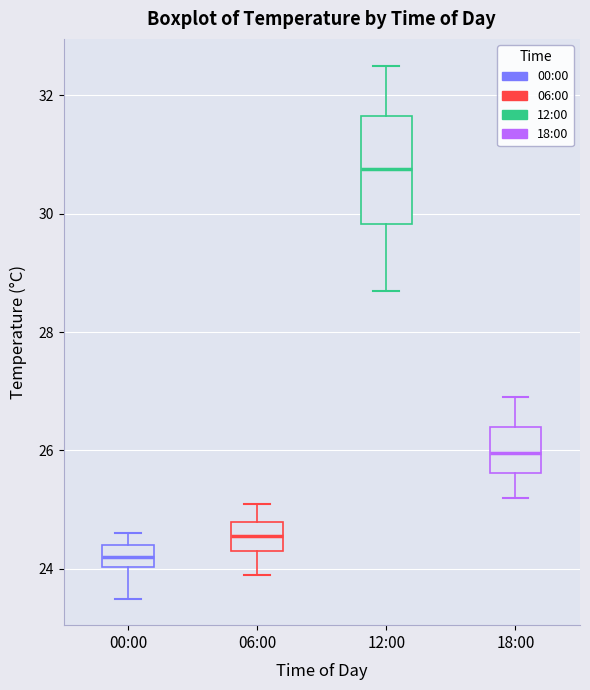

Which box's median line is the highest?

12:00